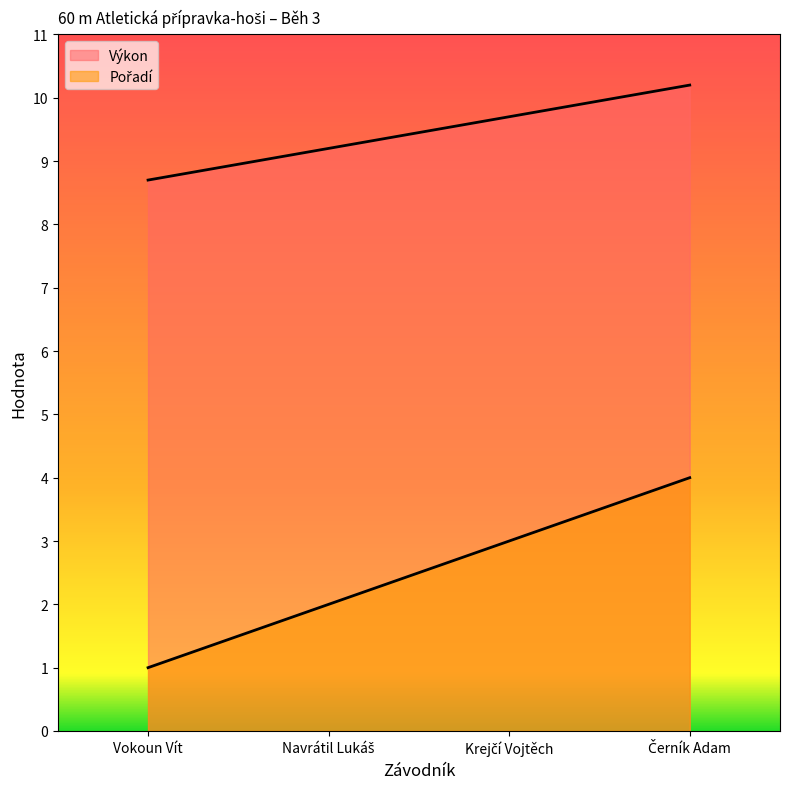

How many lines are shown in the chart?

2